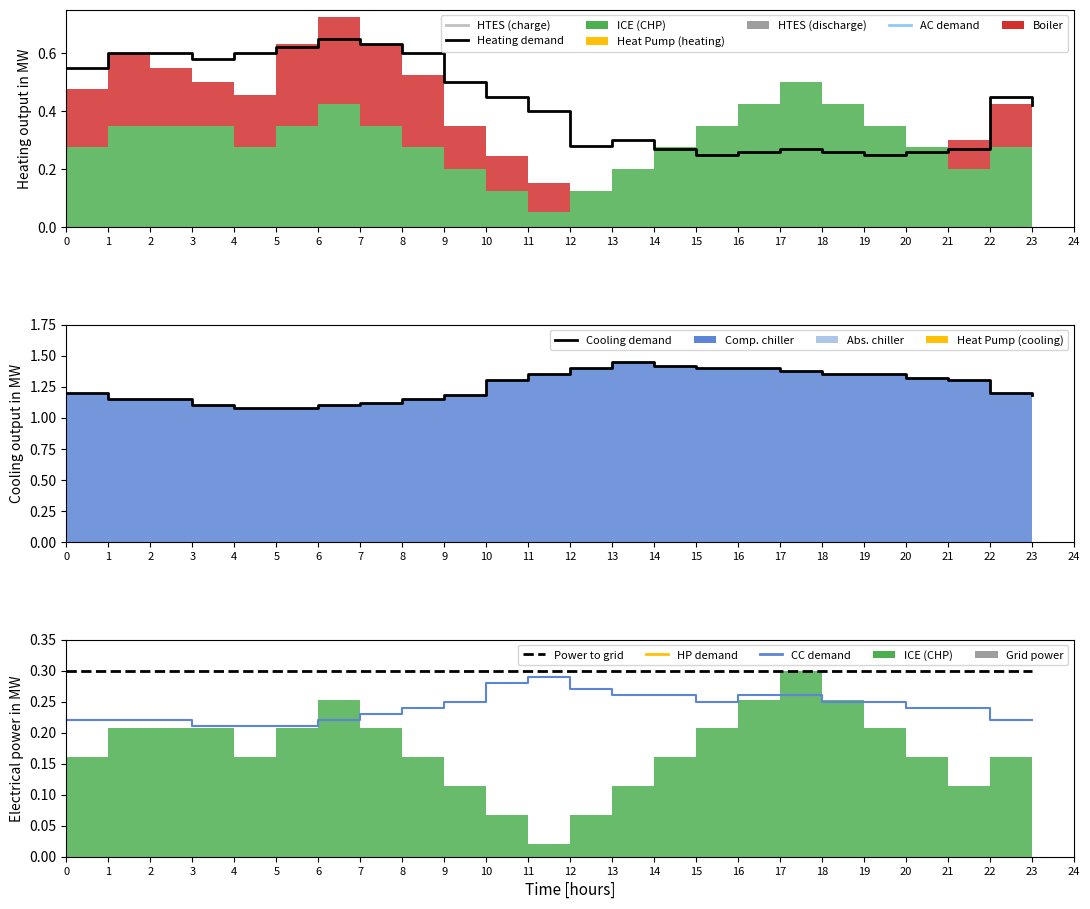

Reading left to right, transcribe all the data shown in this chart.

Heating demand: 0=0.6	1=0.6	2=0.6	3=0.6	4=0.6	5=0.6	6=0.7	7=0.6	8=0.6	9=0.5	10=0.5	11=0.4	12=0.3	13=0.3	14=0.3	15=0.2	16=0.3	17=0.3	18=0.3	19=0.2	20=0.3	21=0.3	22=0.5	23=0.4
Cooling demand: 0=1.2	1=1.1	2=1.1	3=1.1	4=1.1	5=1.1	6=1.1	7=1.1	8=1.1	9=1.2	10=1.3	11=1.4	12=1.4	13=1.4	14=1.4	15=1.4	16=1.4	17=1.4	18=1.4	19=1.4	20=1.3	21=1.3	22=1.2	23=1.2
CC demand: 0=0.2	1=0.2	2=0.2	3=0.2	4=0.2	5=0.2	6=0.2	7=0.2	8=0.2	9=0.2	10=0.3	11=0.3	12=0.3	13=0.3	14=0.3	15=0.2	16=0.3	17=0.3	18=0.2	19=0.2	20=0.2	21=0.2	22=0.2	23=0.2
Power to grid: 0=0.3	1=0.3	2=0.3	3=0.3	4=0.3	5=0.3	6=0.3	7=0.3	8=0.3	9=0.3	10=0.3	11=0.3	12=0.3	13=0.3	14=0.3	15=0.3	16=0.3	17=0.3	18=0.3	19=0.3	20=0.3	21=0.3	22=0.3	23=0.3